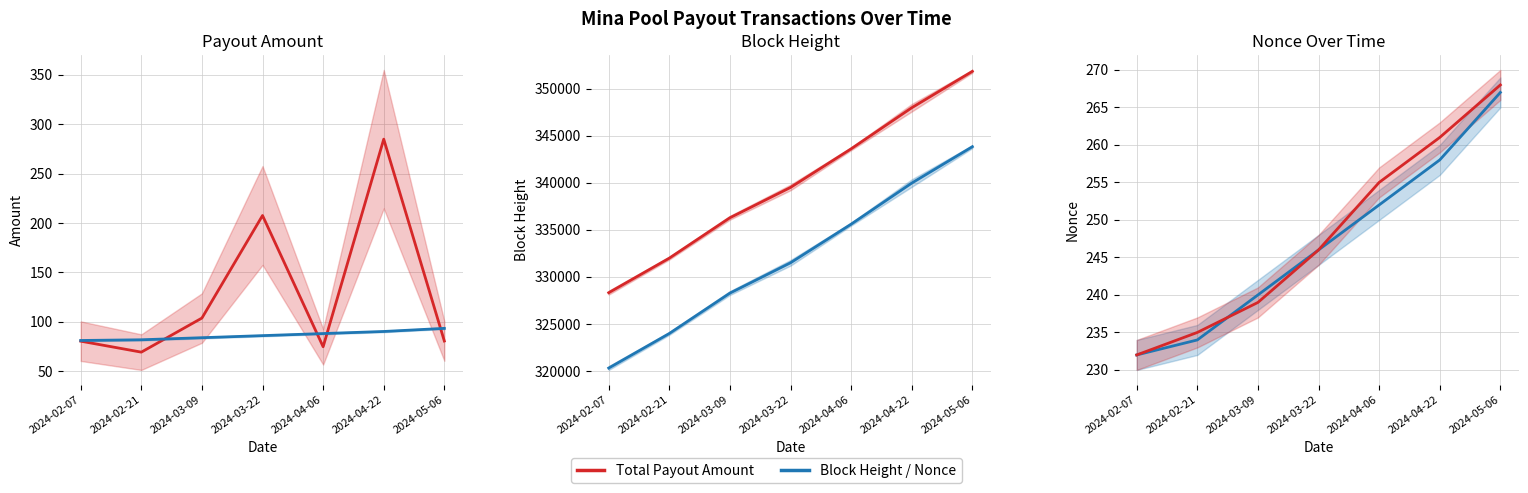

Where is the first local maximum for Total Payout Amount?

2024-03-22